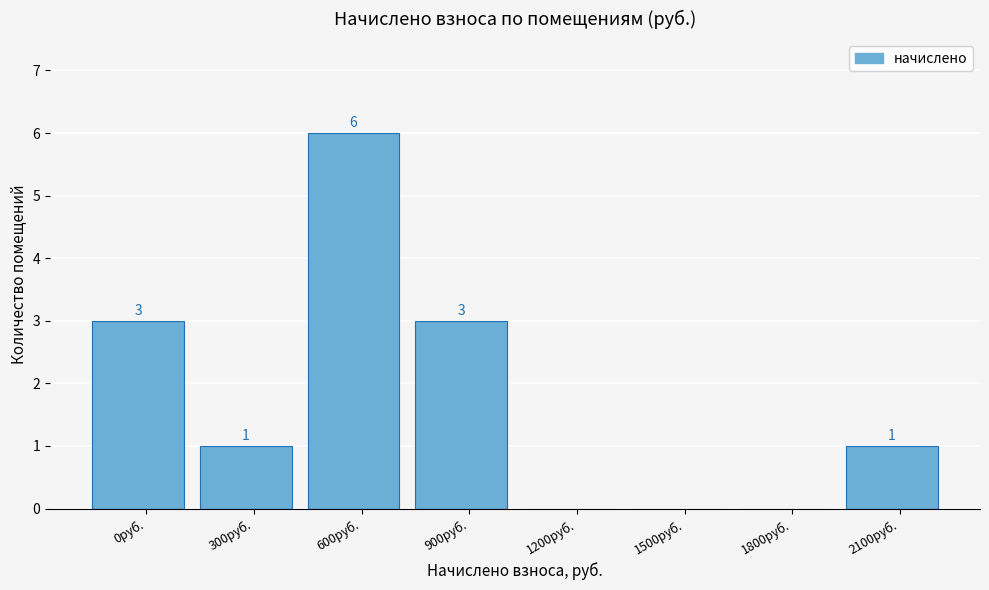

Reading right to left, what are all the values shown in this chart?

2100руб.=1	1800руб.=0	1500руб.=0	1200руб.=0	900руб.=3	600руб.=6	300руб.=1	0руб.=3